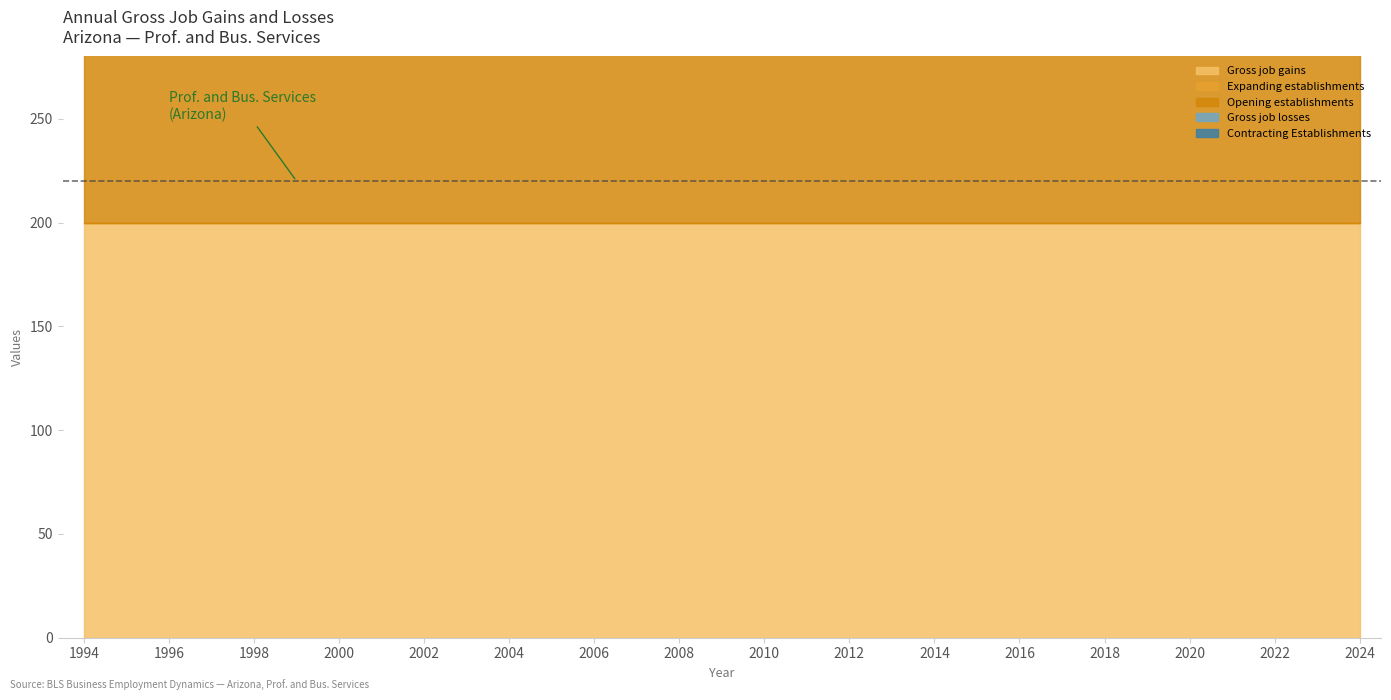

At how many categories does at least one series exceed 140?

31